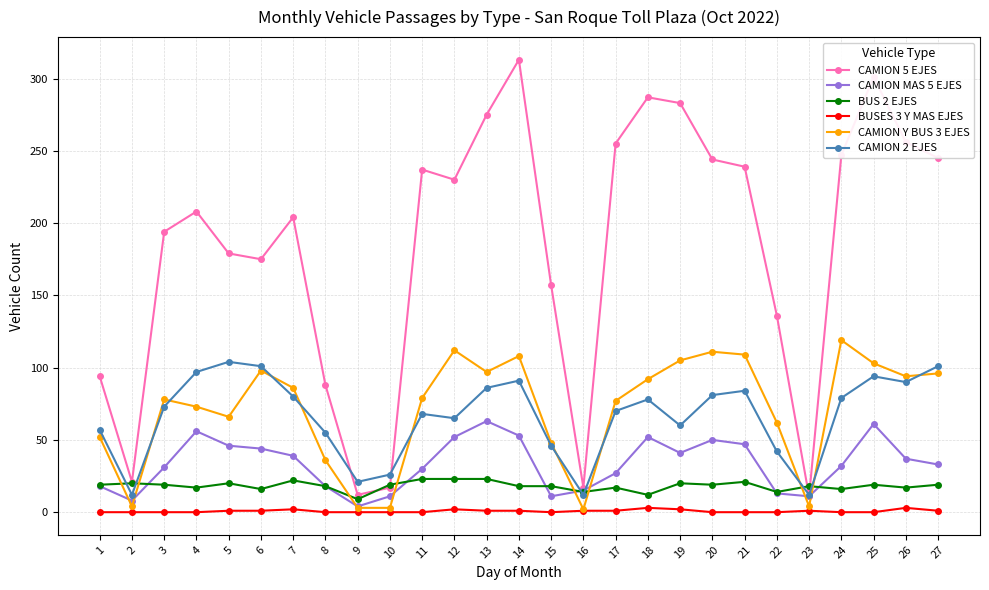

List the series in order of their peak value, highest first.

CAMION 5 EJES, CAMION Y BUS 3 EJES, CAMION 2 EJES, CAMION MAS 5 EJES, BUS 2 EJES, BUSES 3 Y MAS EJES